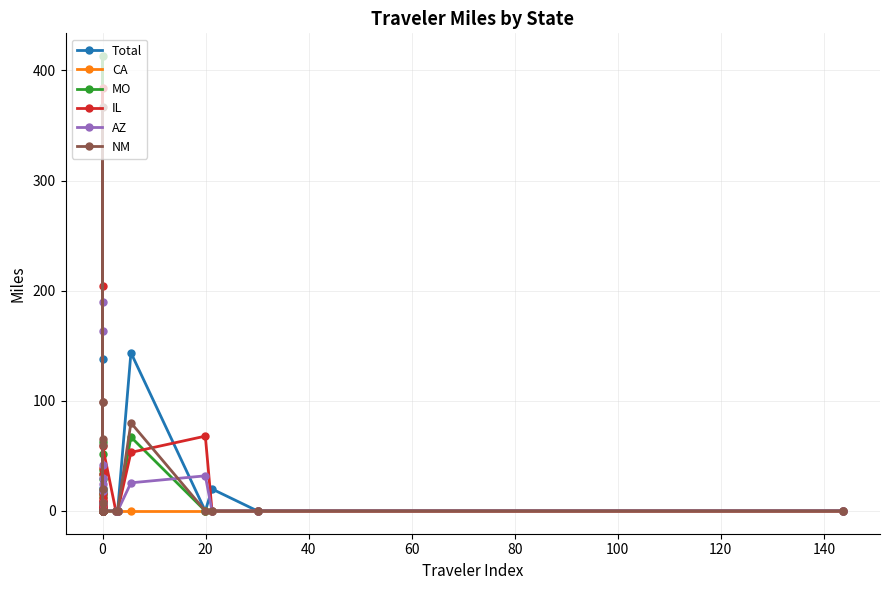

Count the number of categories in the chart.

40